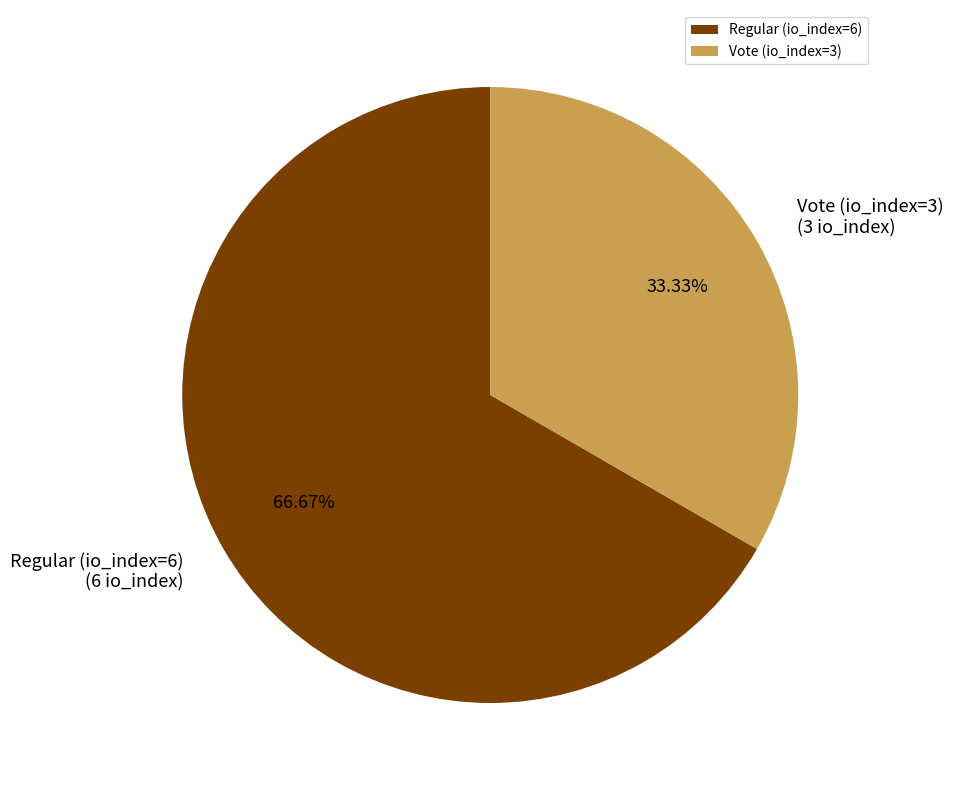

To the nearest percent, what portion does Regular (io_index=6) represent?

67%